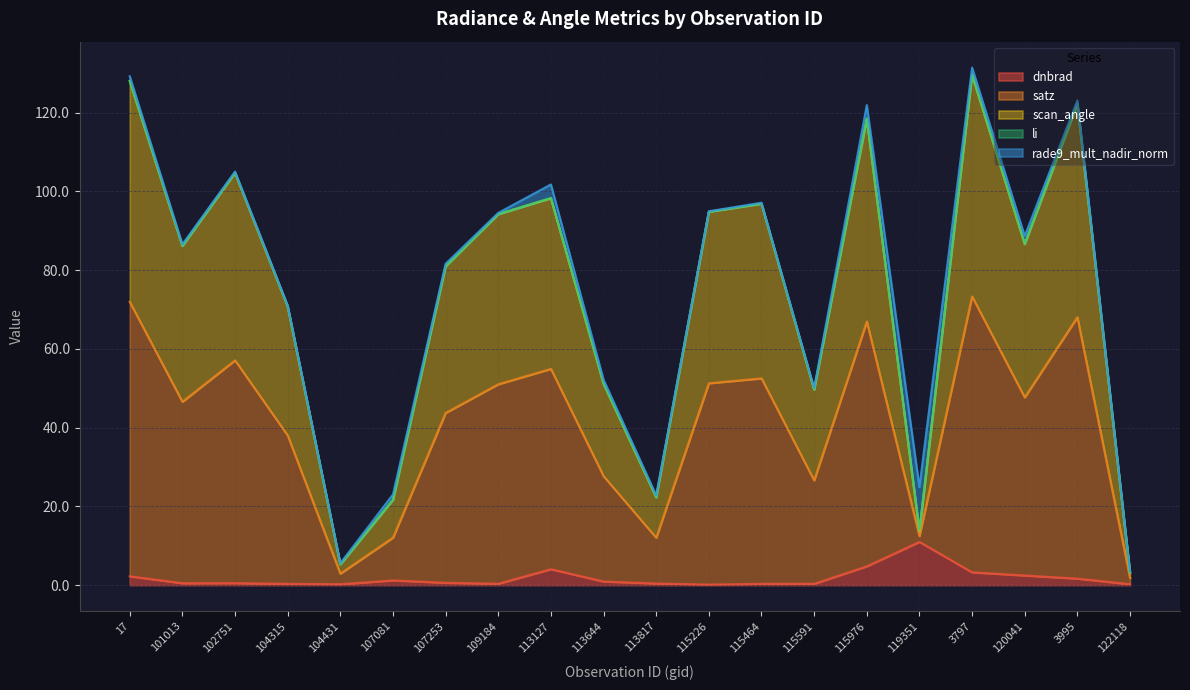

At how many categories does at least one series exceed 56?

13